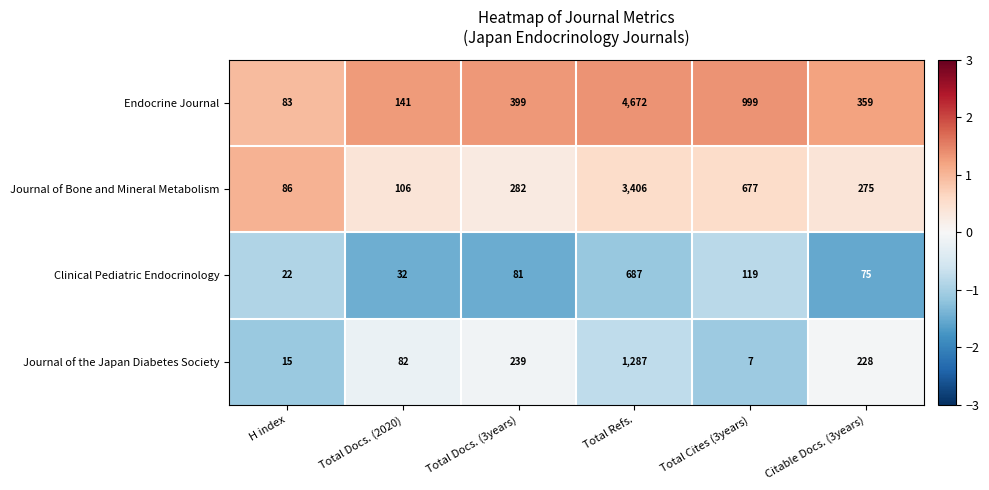

Is it true that Endocrine Journal equals 425 at Total Cites (3years)?

False